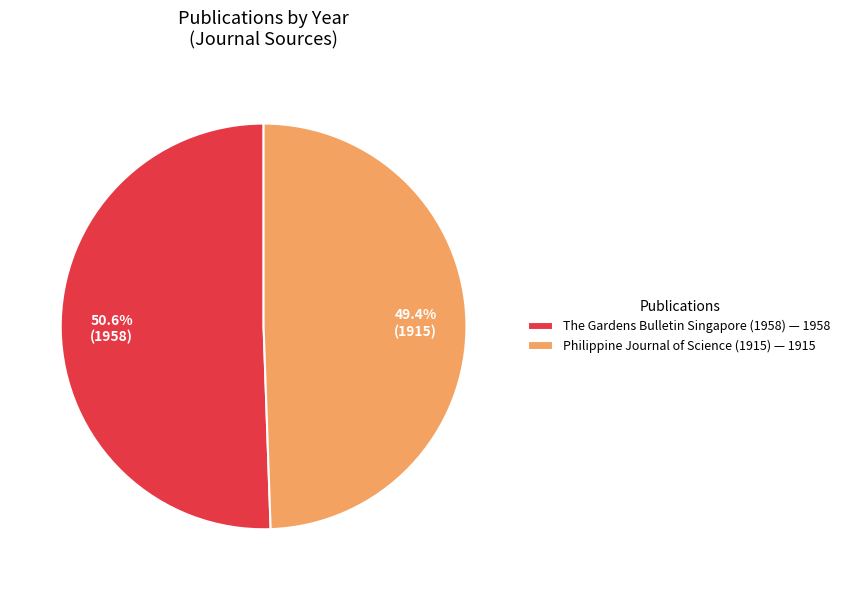

The The Gardens Bulletin Singapore (1958) slice represents 41% of the pie. True or false?

False